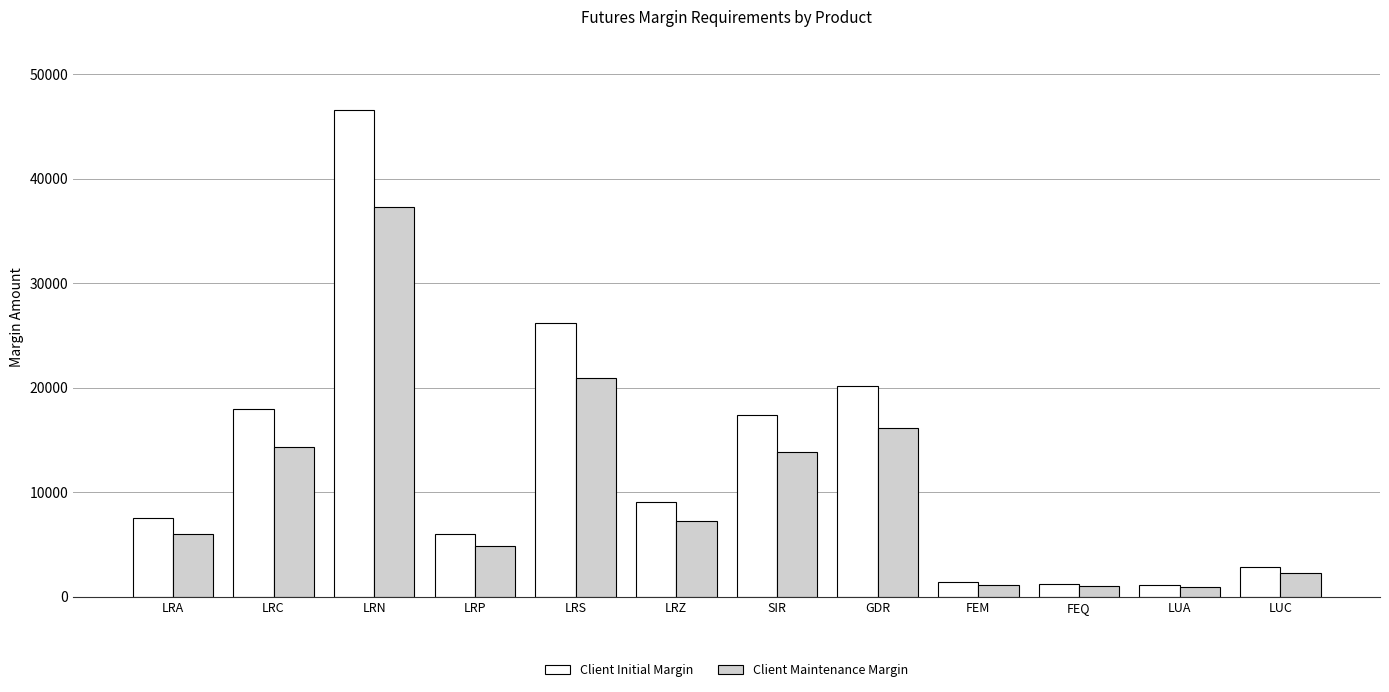

List the series in order of their peak value, lowest first.

Client Maintenance Margin, Client Initial Margin